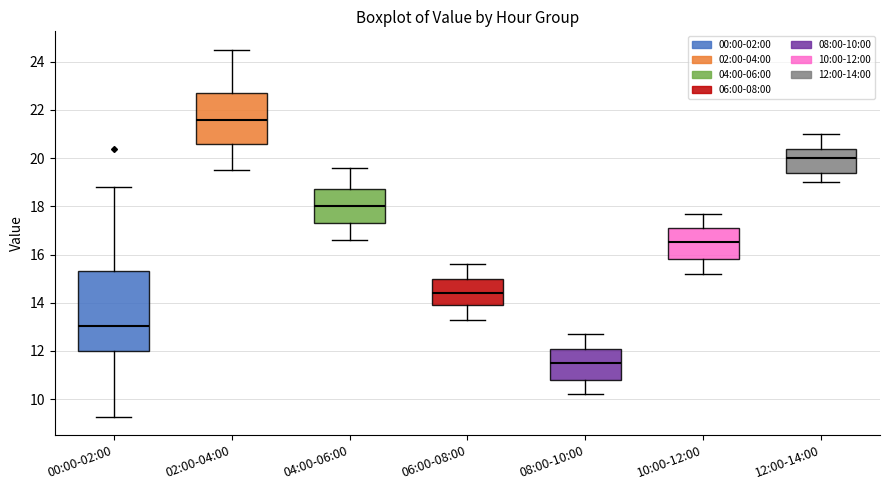

Where does the upper whisker of the box for 00:00-02:00 end on the y-axis? The values are not printed on the chart, so give them approximately, as read against the axis.

18.8